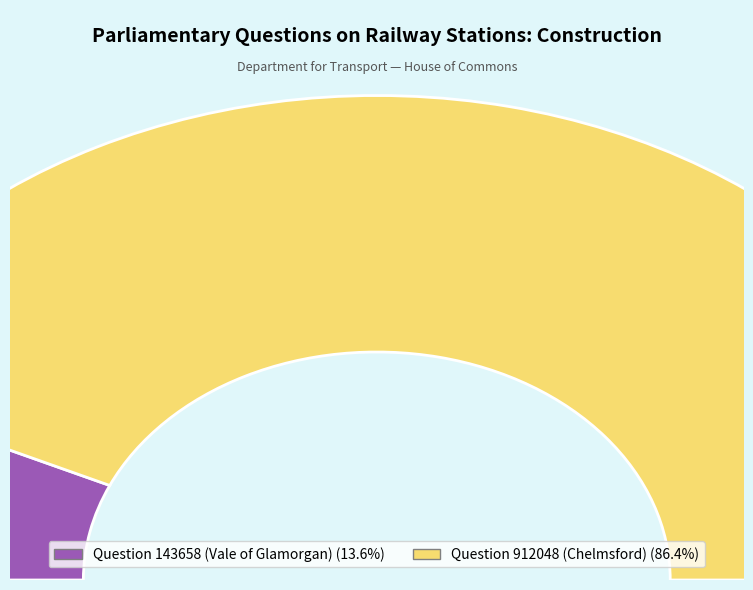

To the nearest percent, what percentage of the pie is Question 912048
(Chelmsford)?

86%